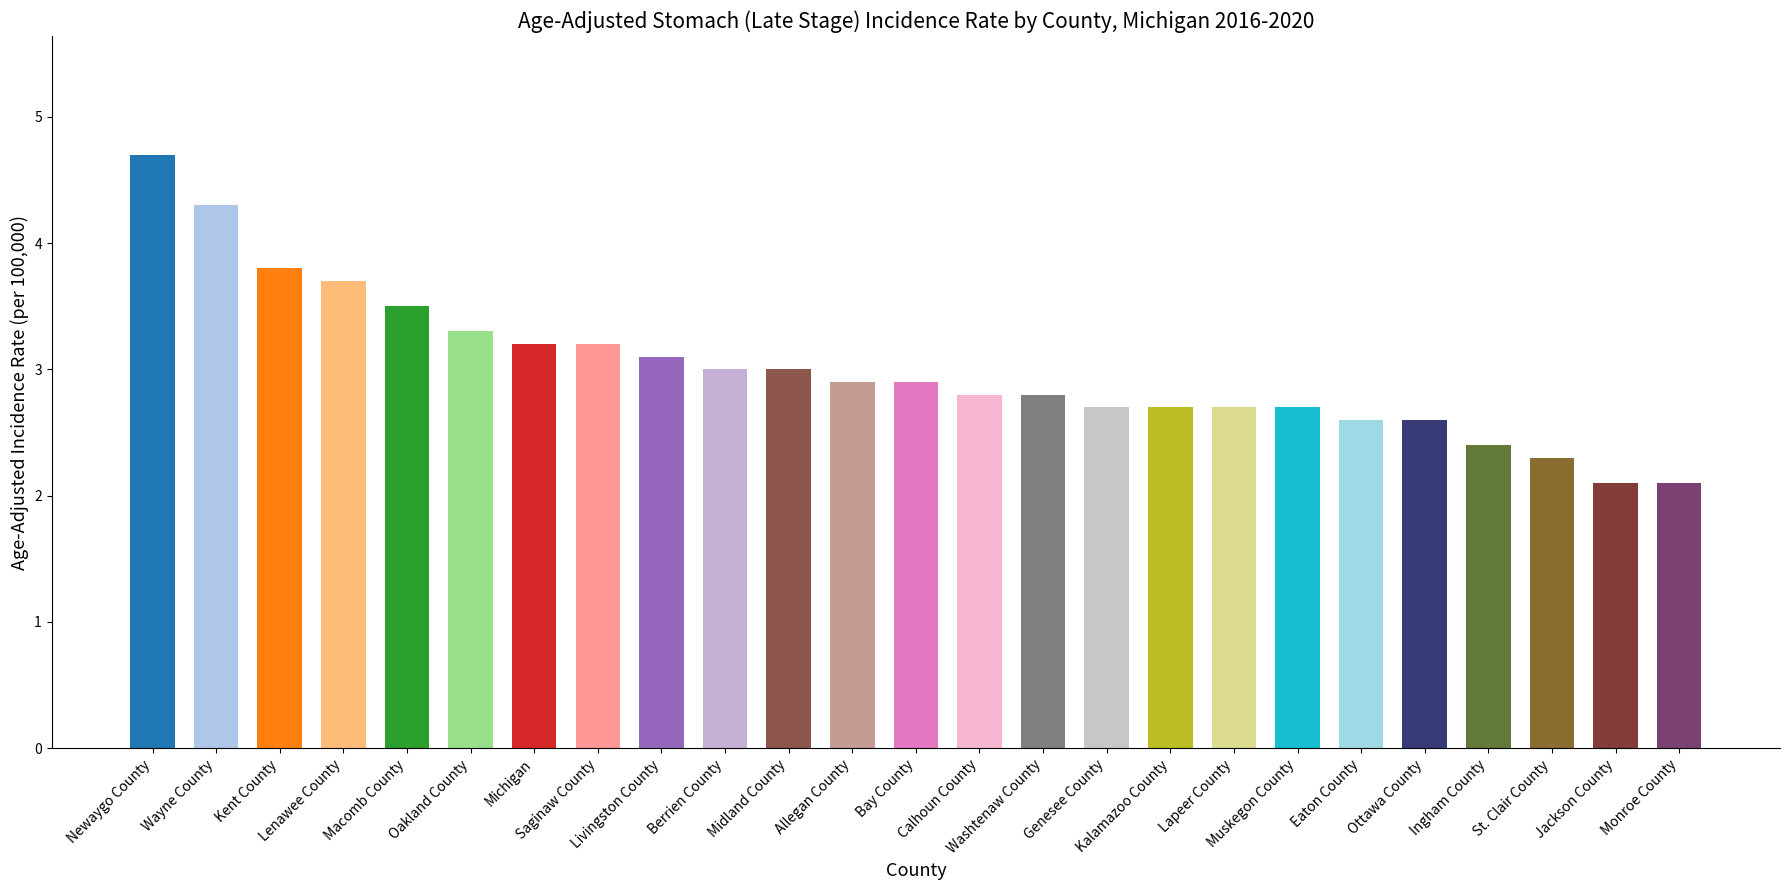

What is the difference between the values at Ingham County and Kalamazoo County?

0.3